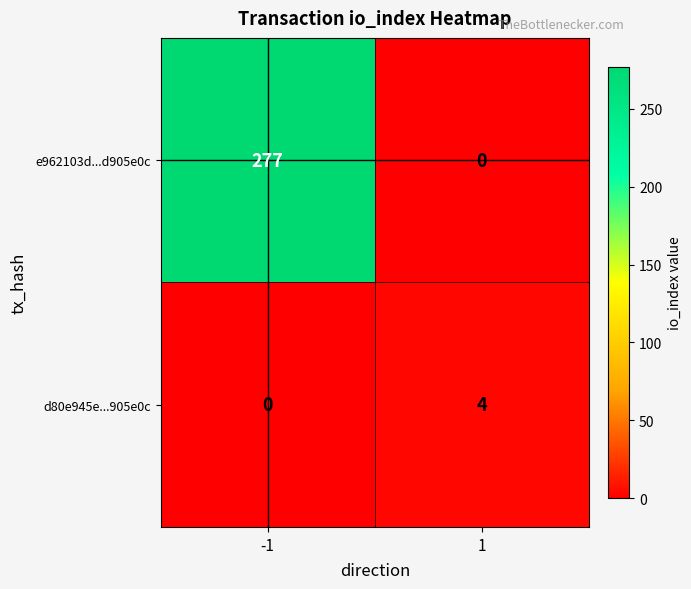

What is the difference between the d80e945e...905e0c values at 1 and -1?

4